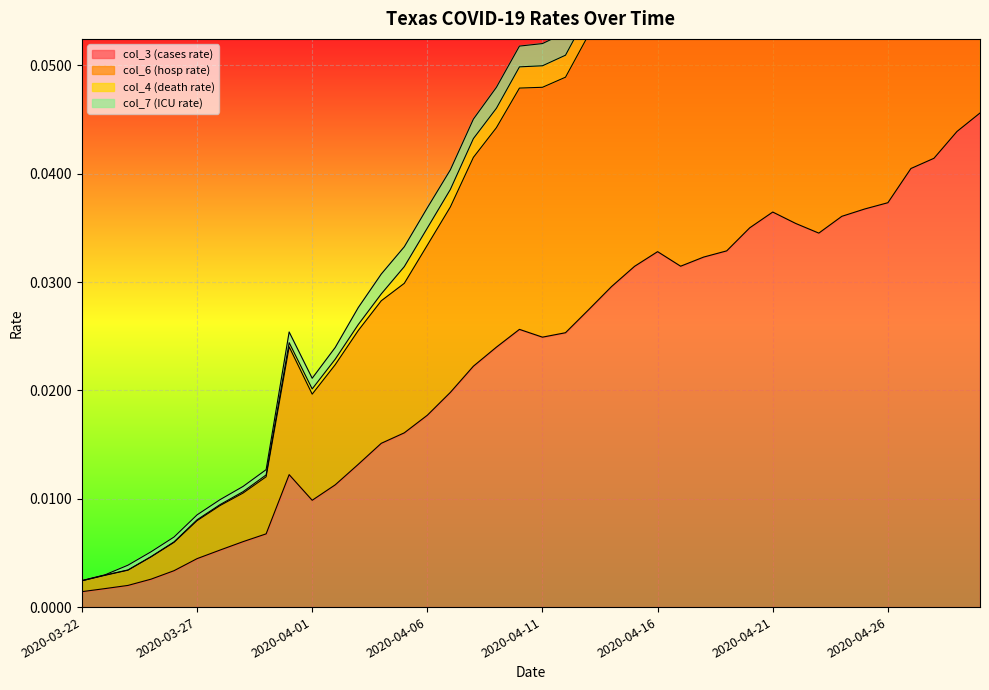

What is the value of the col_6 point at the 28th from the left?

0.1